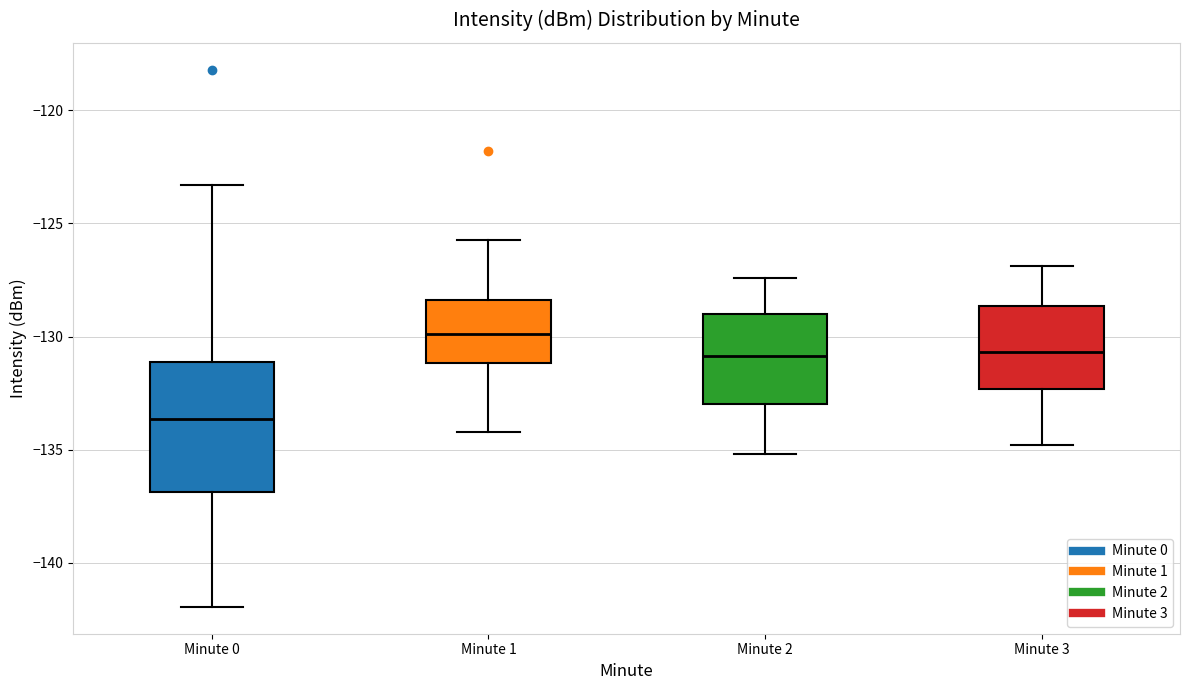

Where does the median line of the box for Minute 2 sit on the y-axis? The values are not printed on the chart, so give them approximately, as read against the axis.

-131.0